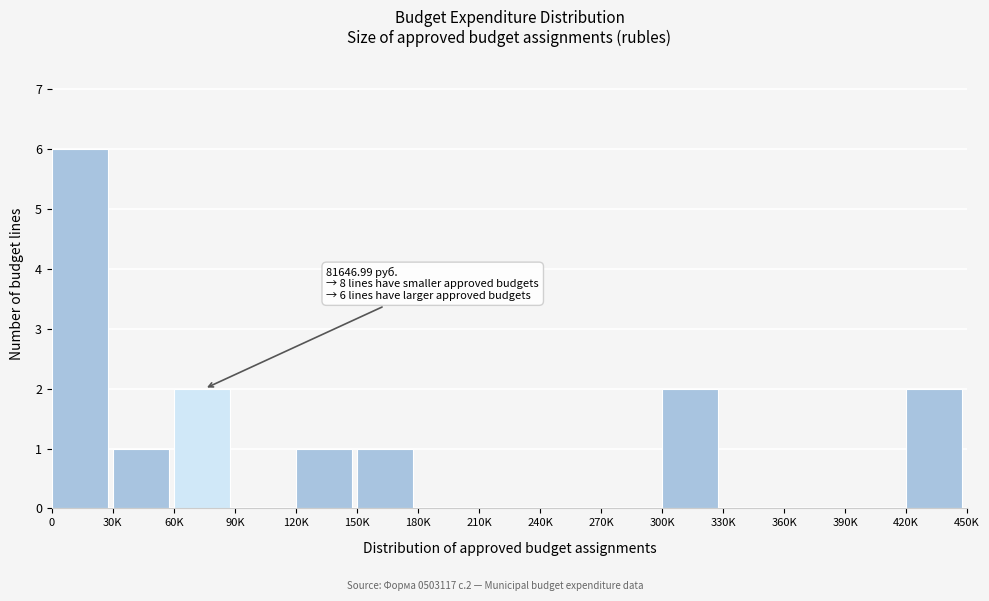

Reading left to right, transcribe all the data shown in this chart.

0=6	30K=1	60K=2	90K=0	120K=1	150K=1	180K=0	210K=0	240K=0	270K=0	300K=2	330K=0	360K=0	390K=0	420K=2